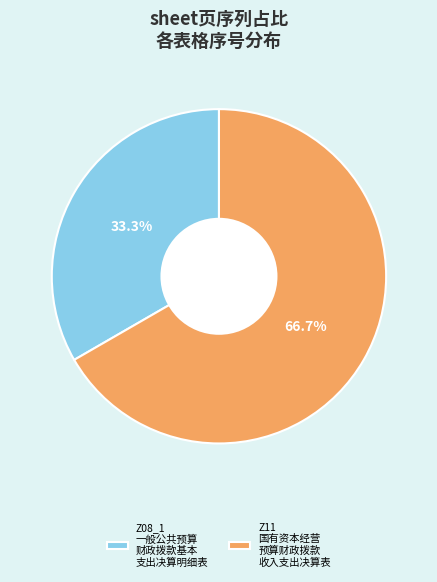

What percentage do Z08_1 一般公共预算 财政拨款基本 支出决算明细表 and Z11 国有资本经营 预算财政拨款 收入支出决算表 together represent?

100.0%